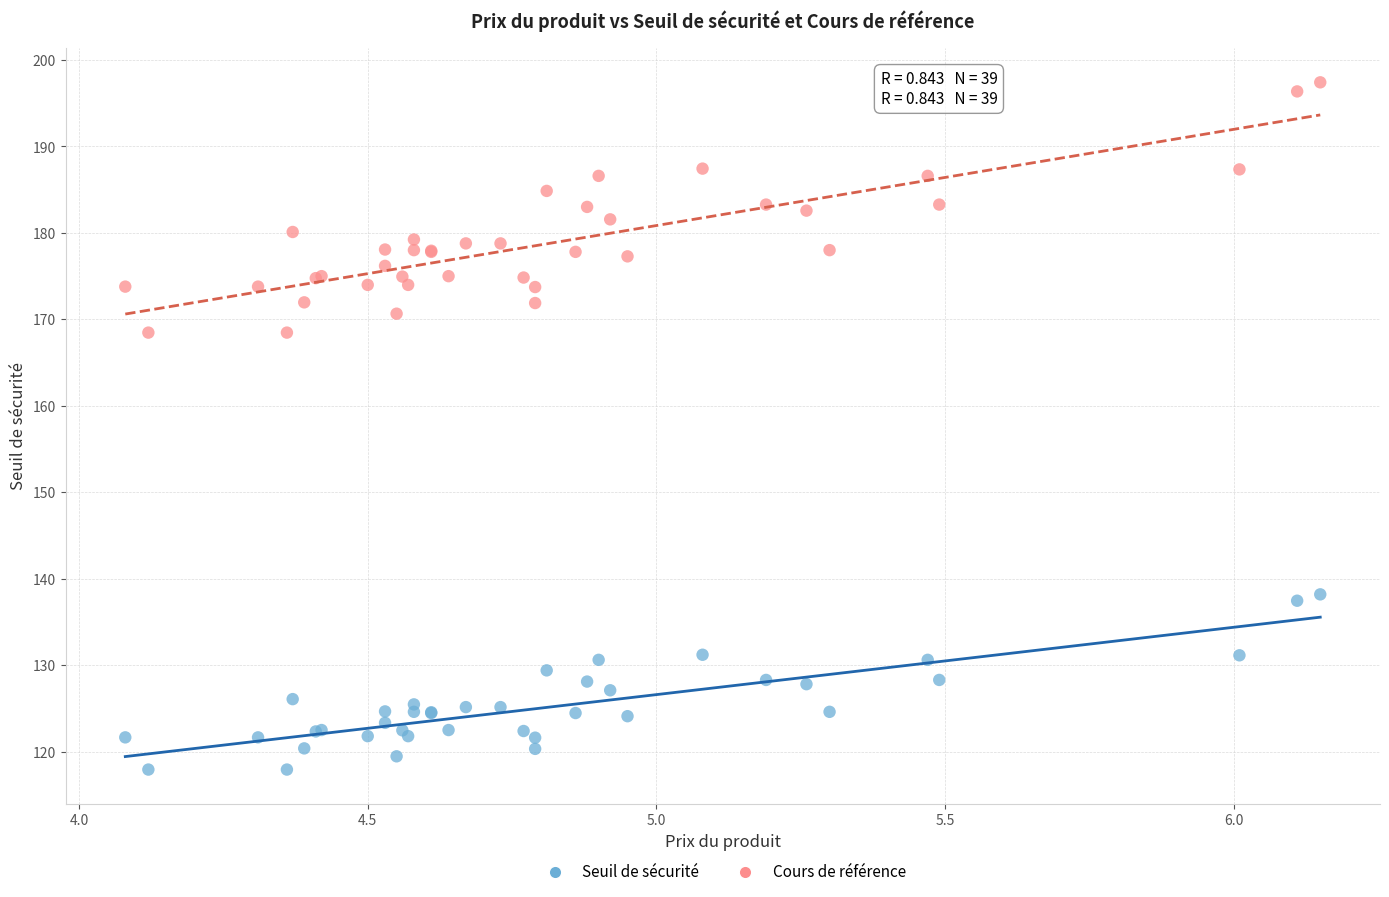

Which series has the largest Y range (max minus min)?

Cours de référence